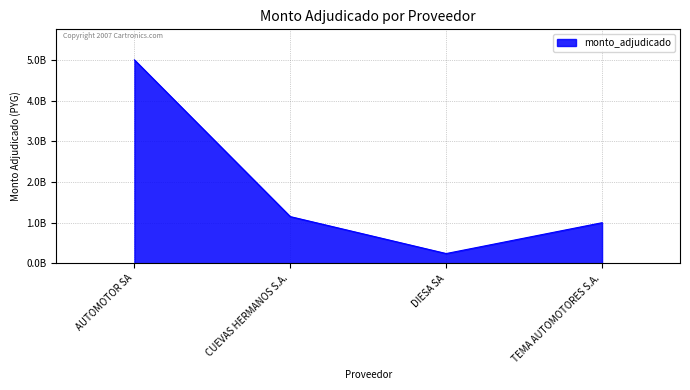

Does the chart have visible grid lines?

Yes